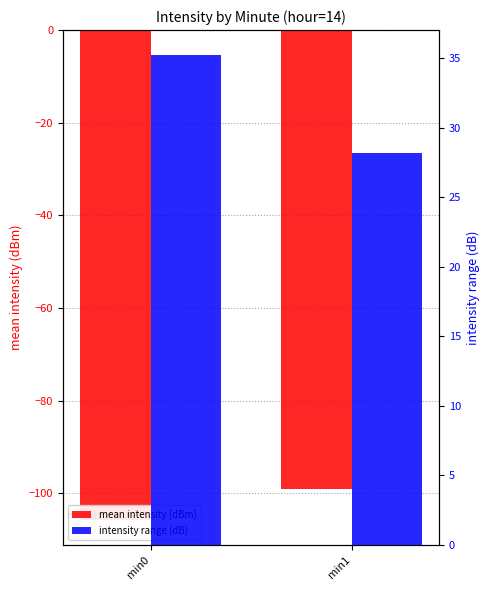

Which category has the highest value across all series?

min0